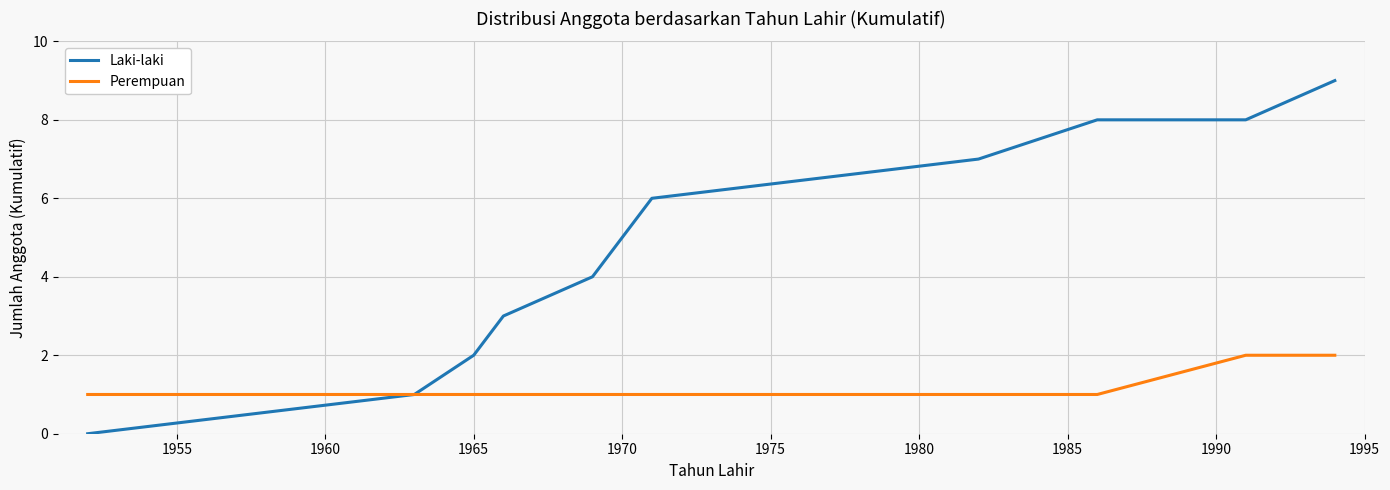

List the series in order of their overall mean, lowest first.

Perempuan, Laki-laki